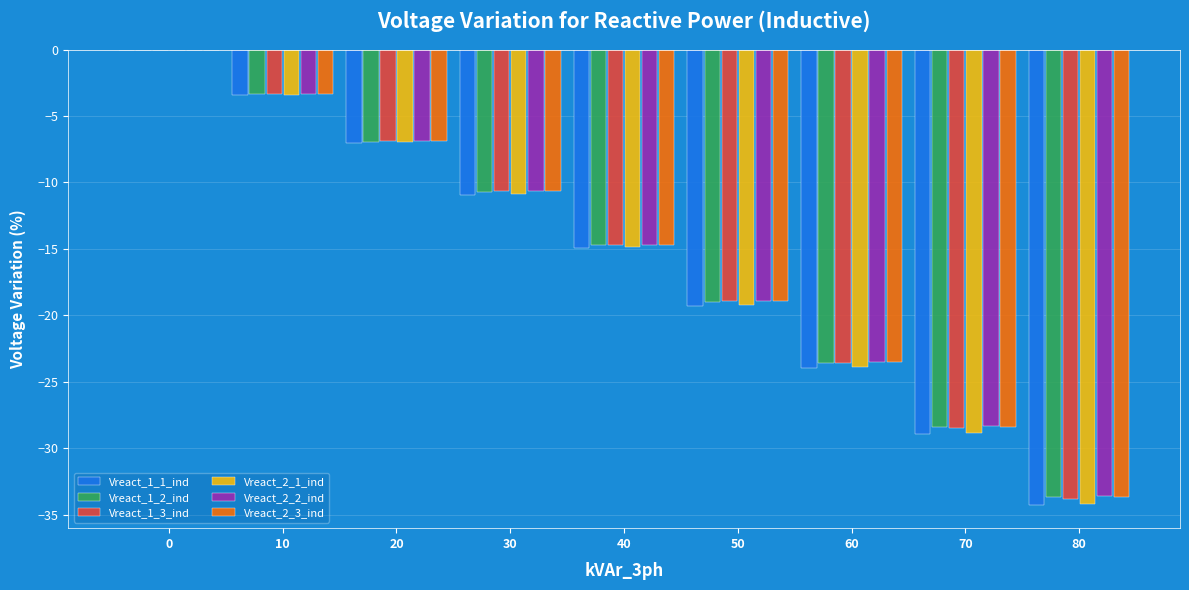

Reading right to left, transcribe all the data shown in this chart.

Vreact_1_1_ind: 80=-34.3	70=-28.9	60=-24.0	50=-19.3	40=-14.9	30=-10.9	20=-7.0	10=-3.4	0=0.0
Vreact_1_2_ind: 80=-33.7	70=-28.4	60=-23.6	50=-19.0	40=-14.7	30=-10.7	20=-6.9	10=-3.4	0=0.0
Vreact_1_3_ind: 80=-33.8	70=-28.5	60=-23.6	50=-19.0	40=-14.7	30=-10.7	20=-6.9	10=-3.4	0=0.0
Vreact_2_1_ind: 80=-34.2	70=-28.8	60=-23.9	50=-19.2	40=-14.9	30=-10.9	20=-7.0	10=-3.4	0=0.0
Vreact_2_2_ind: 80=-33.6	70=-28.4	60=-23.5	50=-18.9	40=-14.7	30=-10.7	20=-6.9	10=-3.4	0=0.0
Vreact_2_3_ind: 80=-33.7	70=-28.4	60=-23.5	50=-18.9	40=-14.7	30=-10.6	20=-6.9	10=-3.4	0=0.0